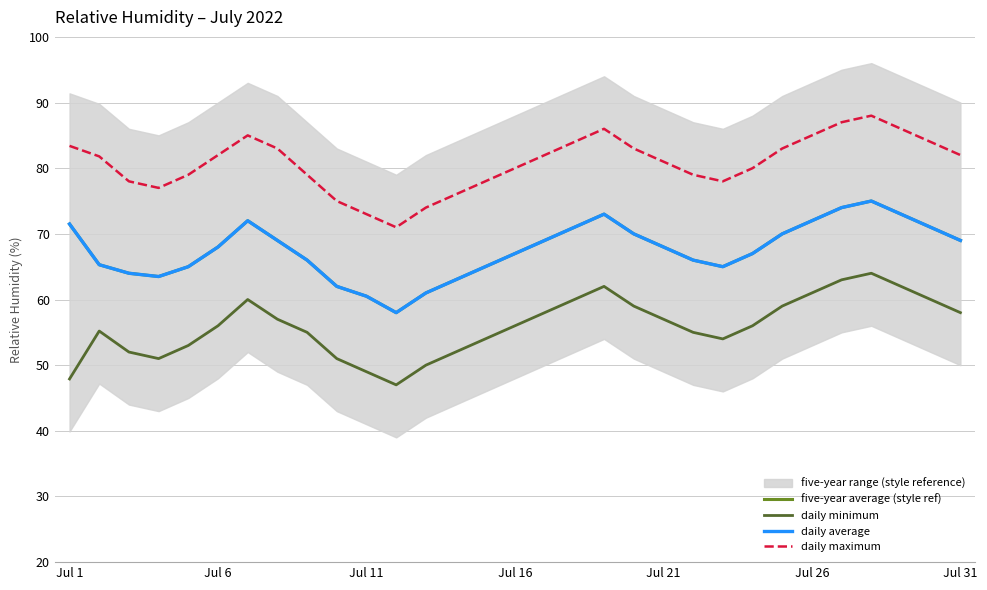

What is the total value across all series at 27?

302.0